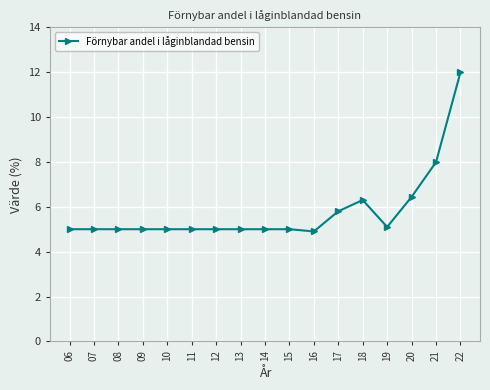

Which has a higher value, 17 or 10?

17